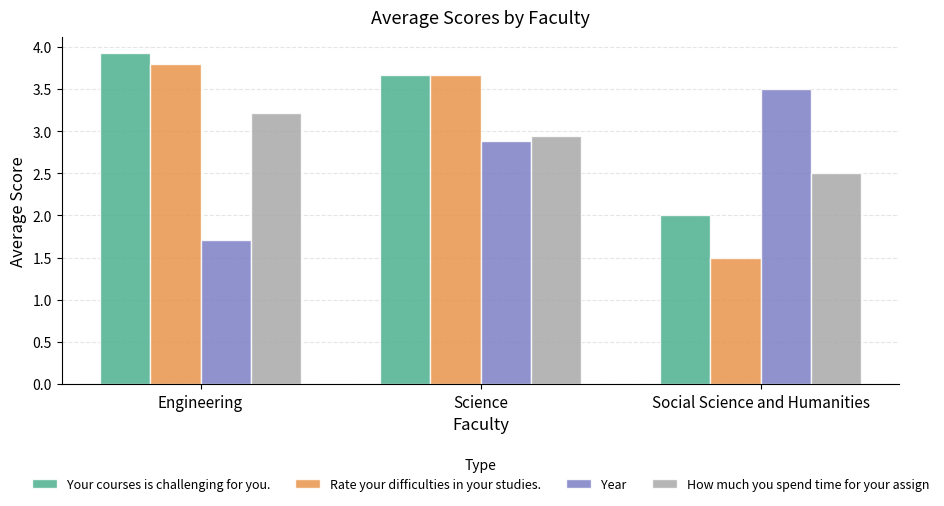

Which series changed the most between Engineering and Social Science and Humanities?

Rate your difficulties in your studies.